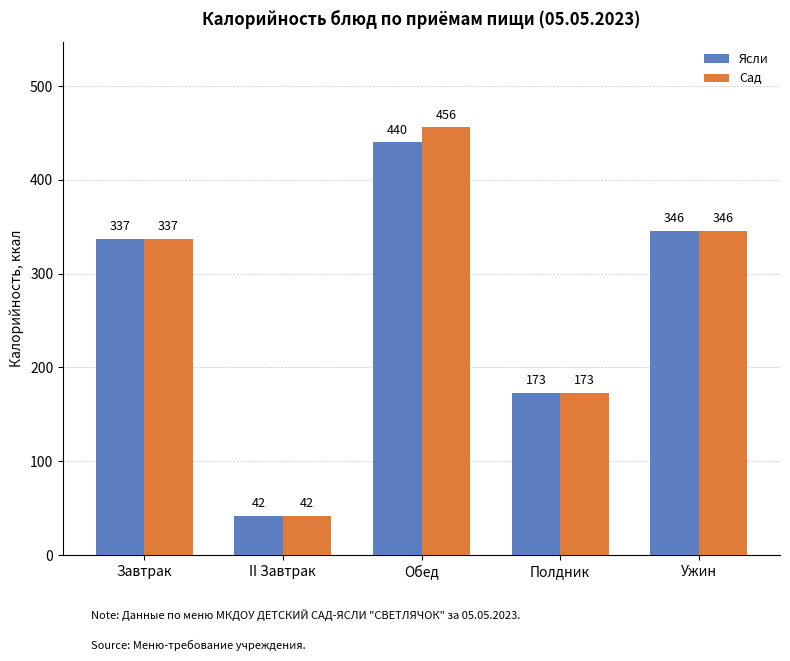

What is the difference between the second highest and second lowest values in the Ясли series?

173